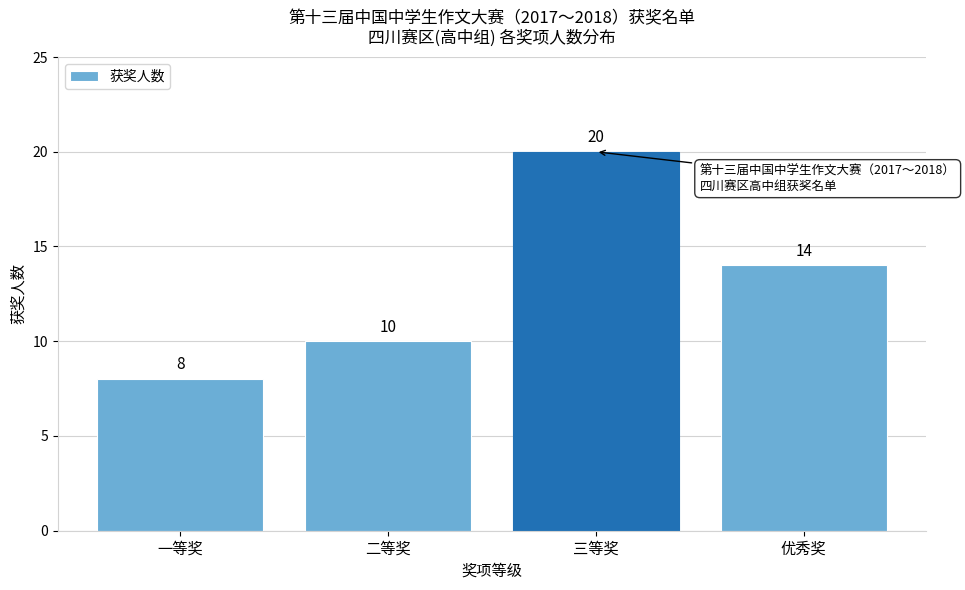

Reading left to right, transcribe all the data shown in this chart.

一等奖=8	二等奖=10	三等奖=20	优秀奖=14